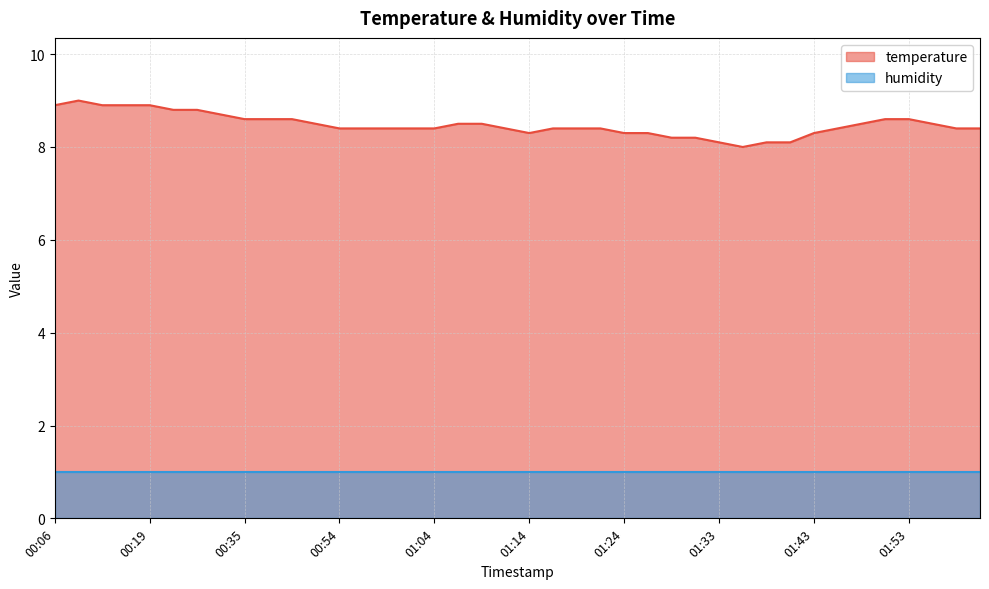

What is the label of the 16th point from the left?

01:01